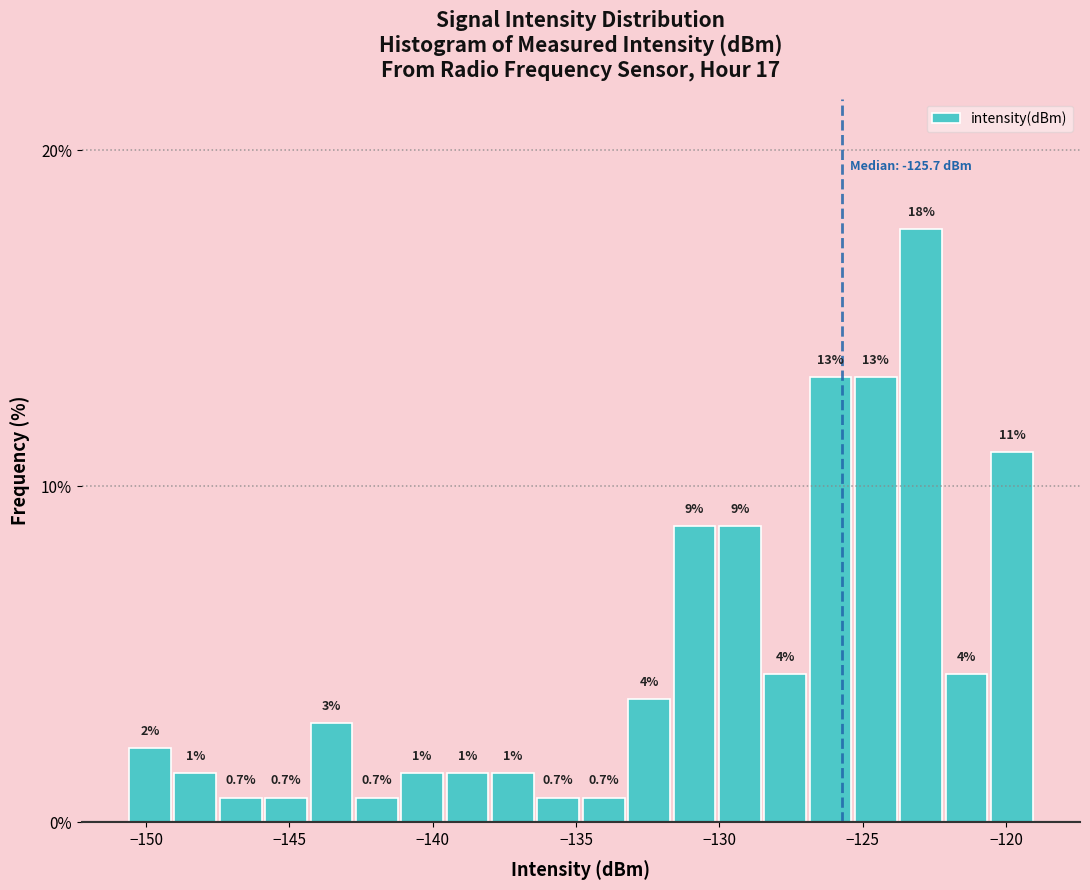

Around what value on the x-axis is the tallest bar? Give the approximate position of its centre, as read against the axis.

-123.0